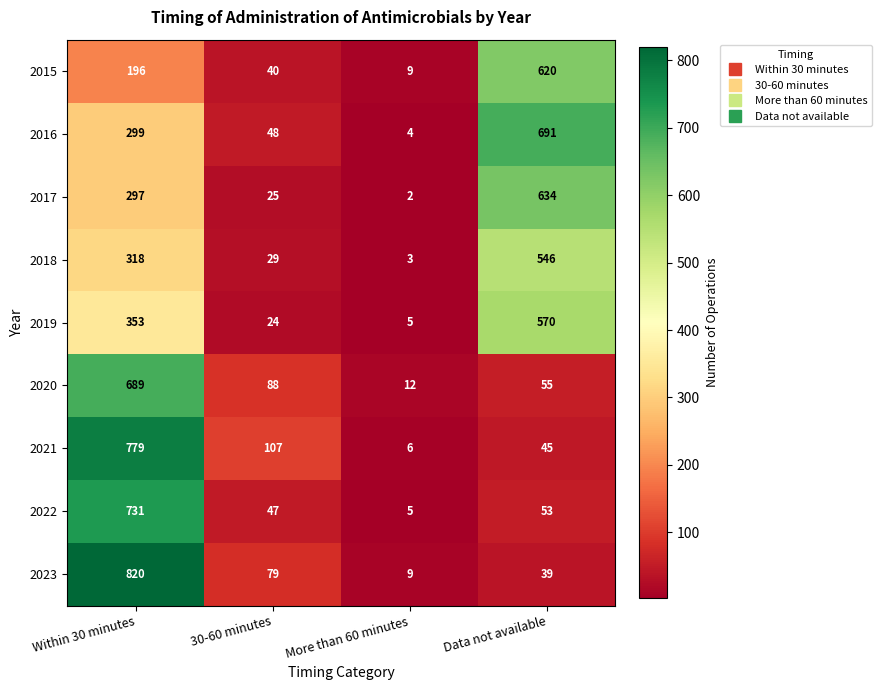

Where is 2023 nearest to the value 414?

30-60 minutes